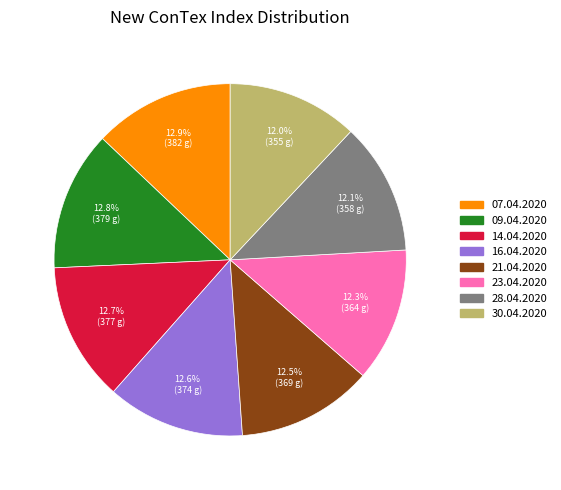

What is the ratio of the value at 09.04.2020 to the value at 14.04.2020?

1.0